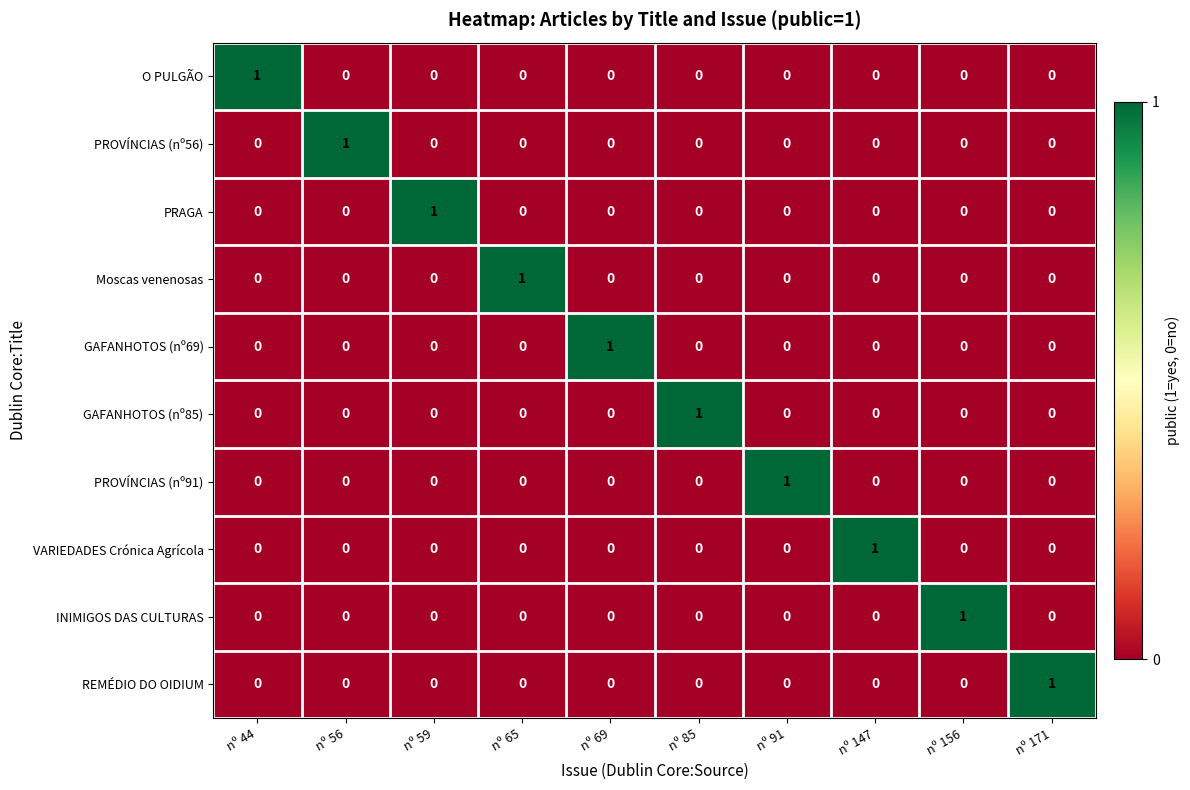

Count the INIMIGOS DAS CULTURAS values in the range 0 to 1.

10